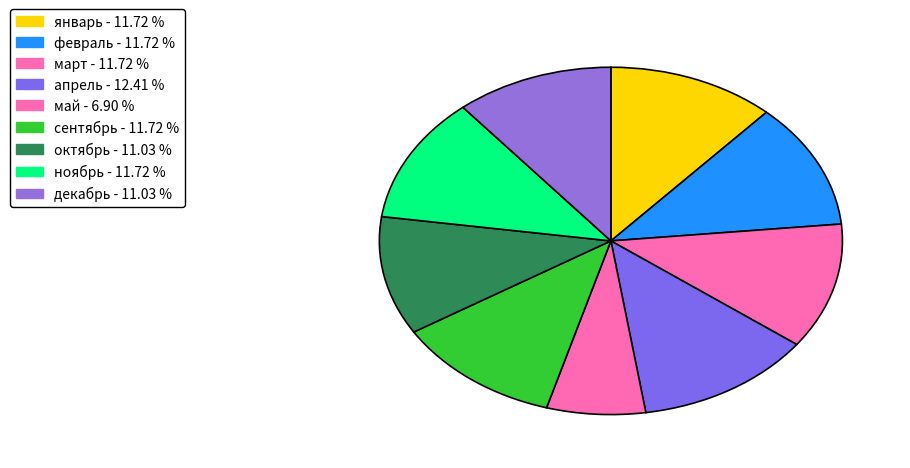

To the nearest percent, what is the difference between the largest and smallest slice percentages?

6%